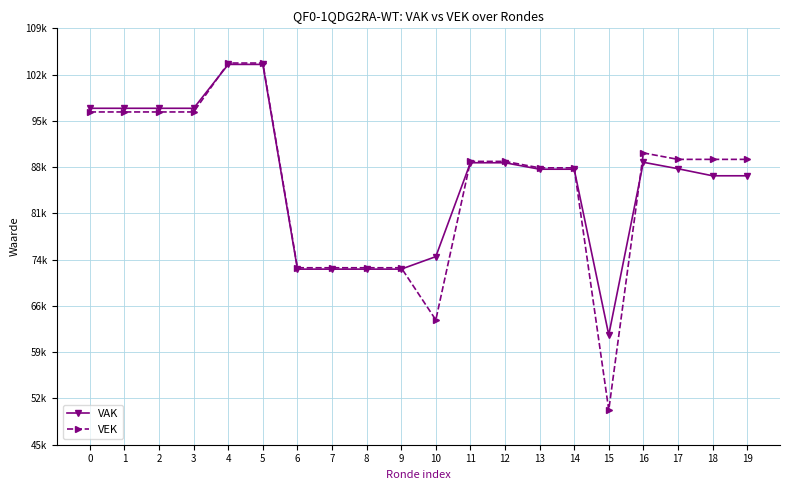

After their last crossing, which series has the higher values: VEK or VAK?

VEK